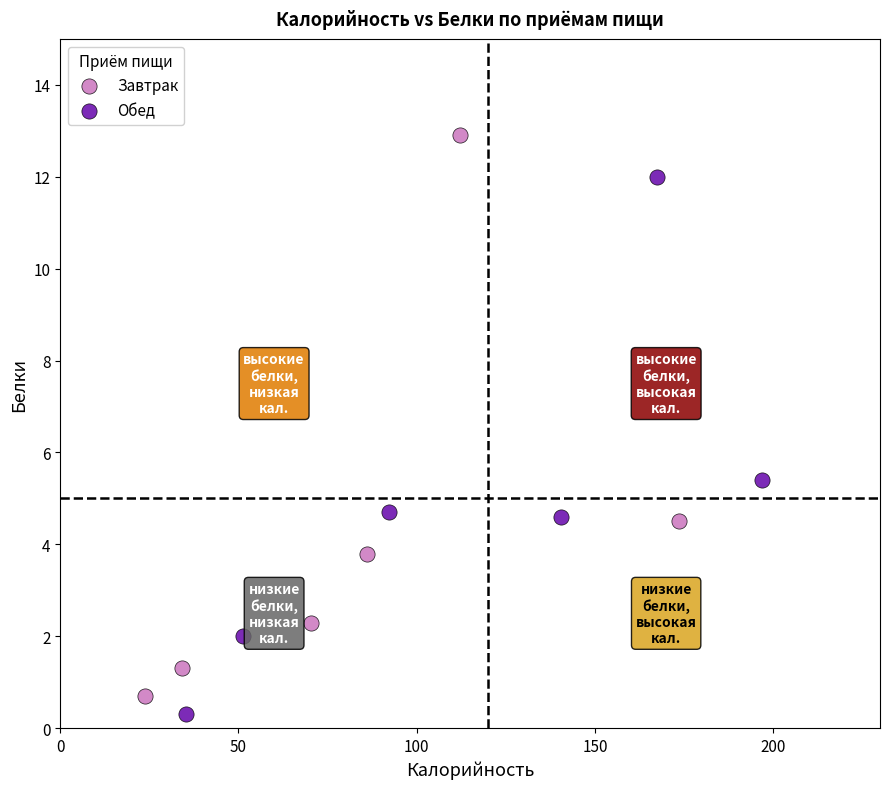

Which series reaches the maximum Y coordinate?

Завтрак